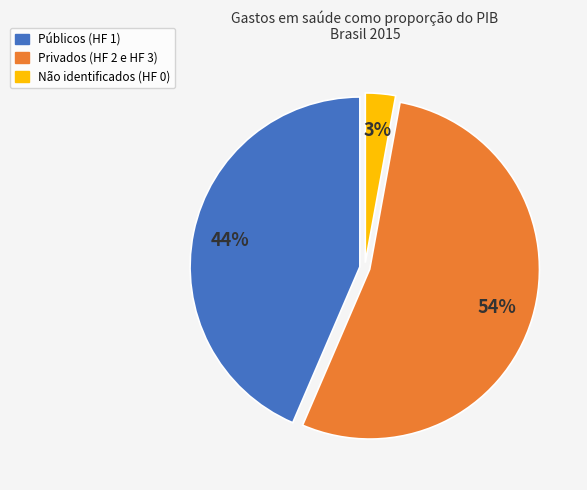

To the nearest percent, what is the average slice percentage?

33%